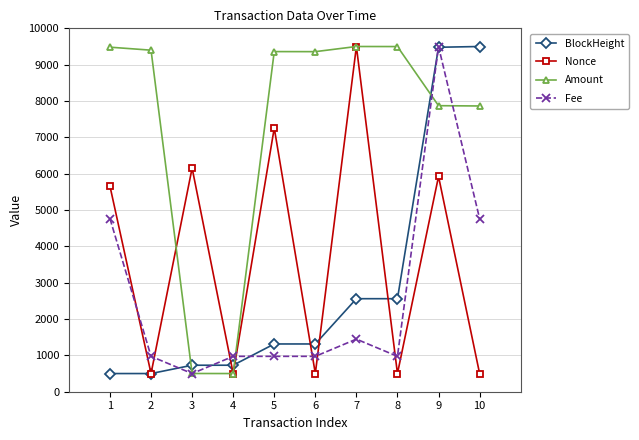

True or false: Nonce has a value of 5924.5 at 9.

True